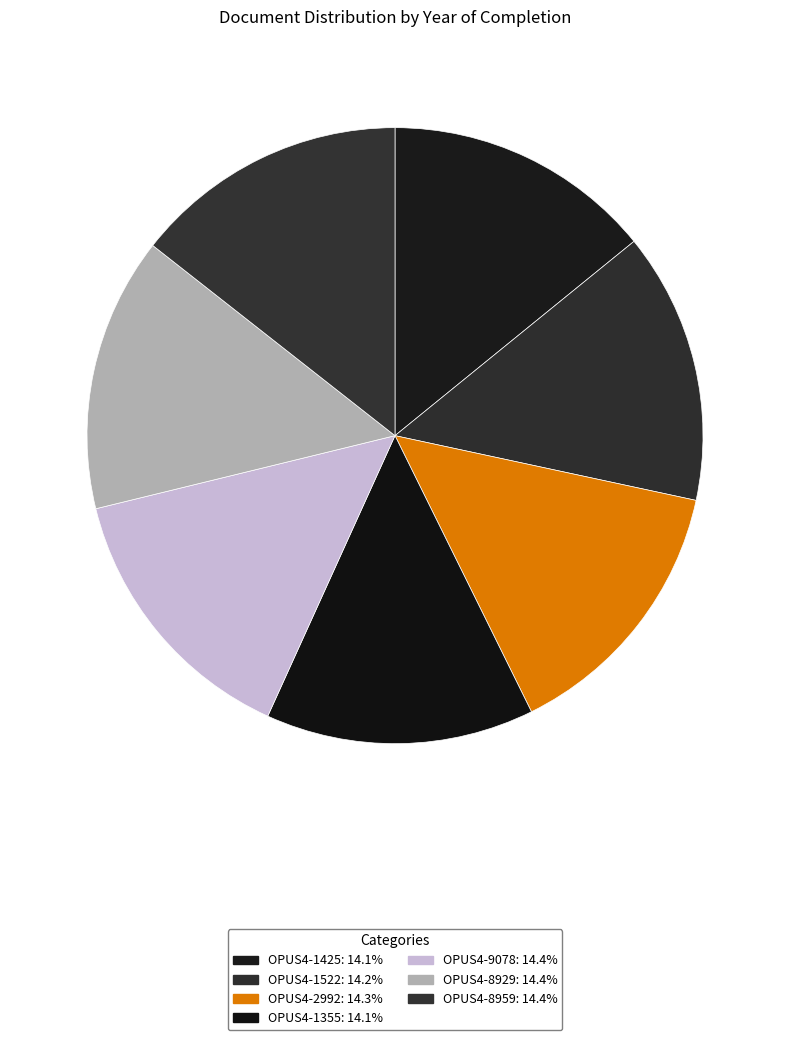

To the nearest percent, what portion does OPUS4-8959 represent?

14%